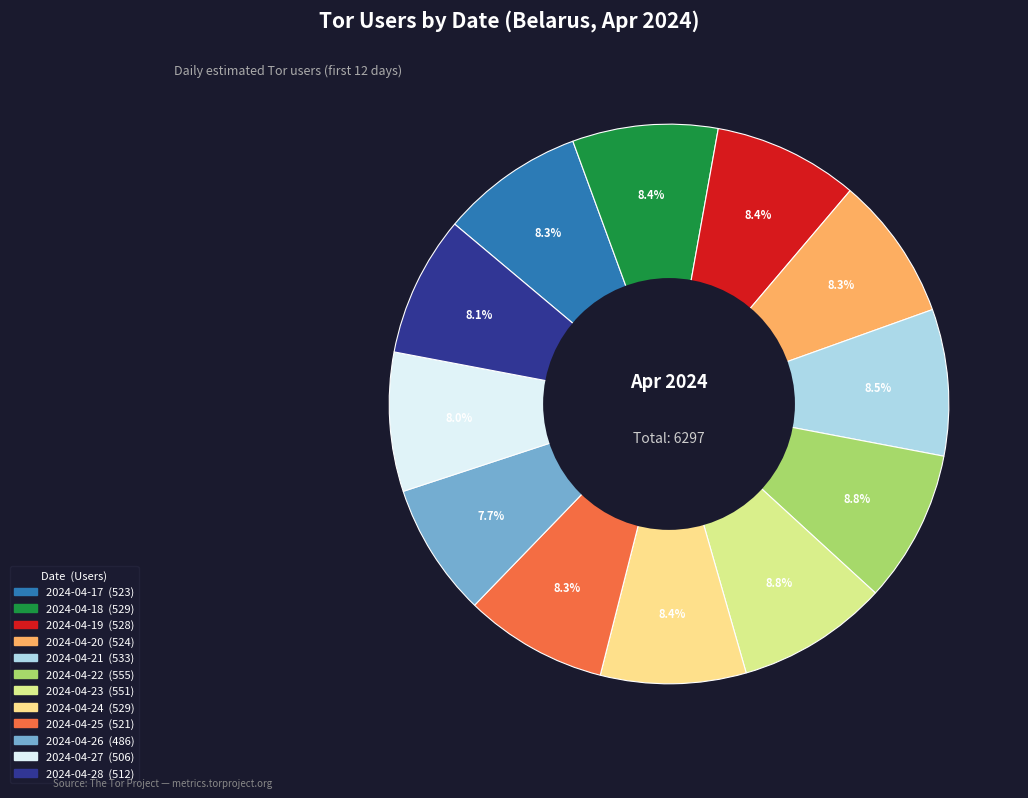

What is the largest slice in the pie chart?

2024-04-22